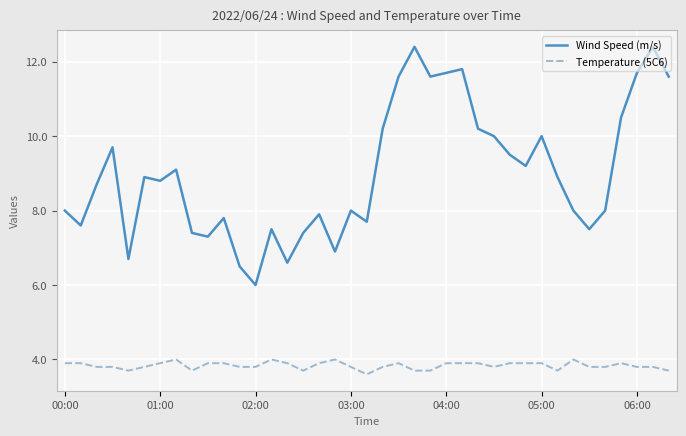

True or false: Wind Speed (m/s) and Temperature (5C6) cross at least once.

False